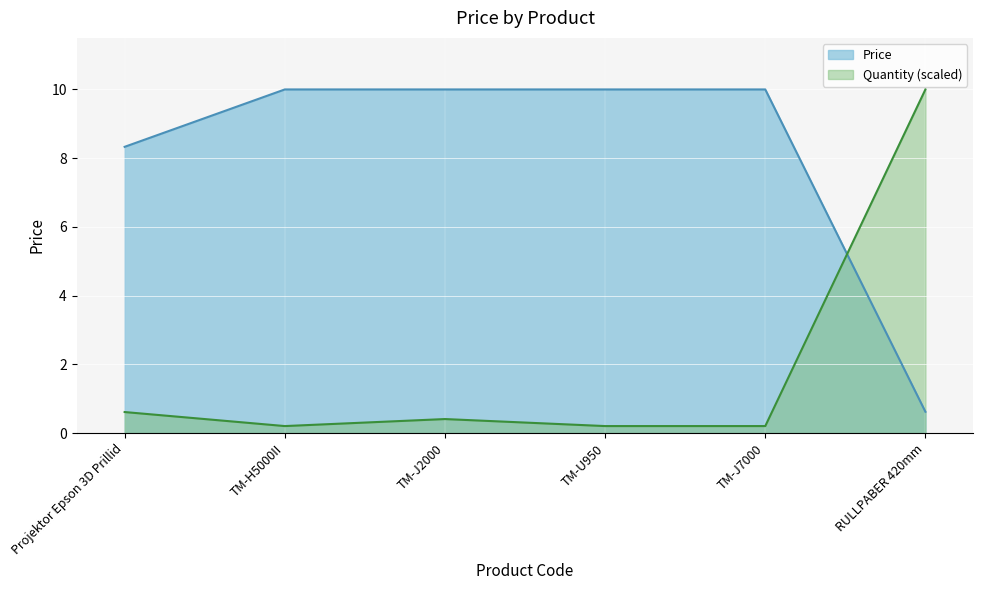

Where is Quantity (scaled) nearest to the value 5?

Projektor Epson 3D Prillid